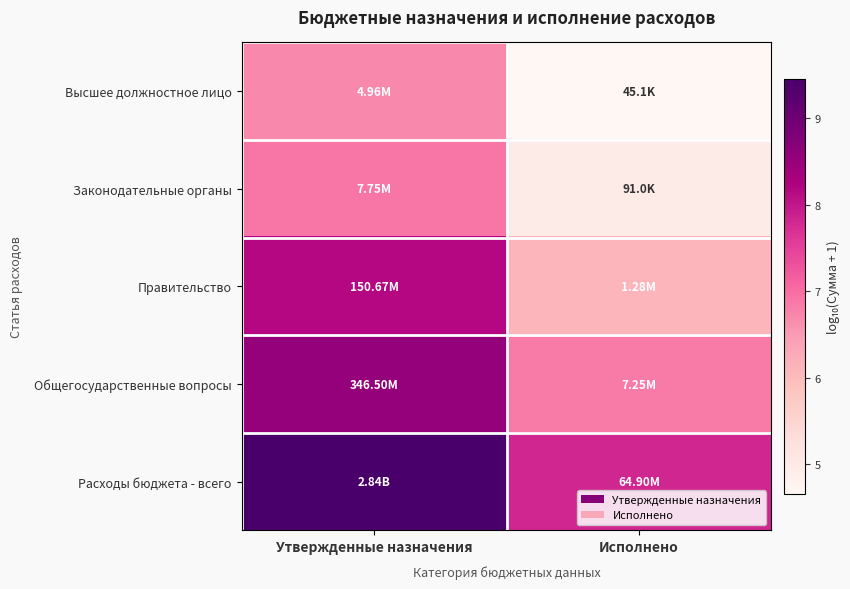

At how many categories does at least one series exceed 6?

2